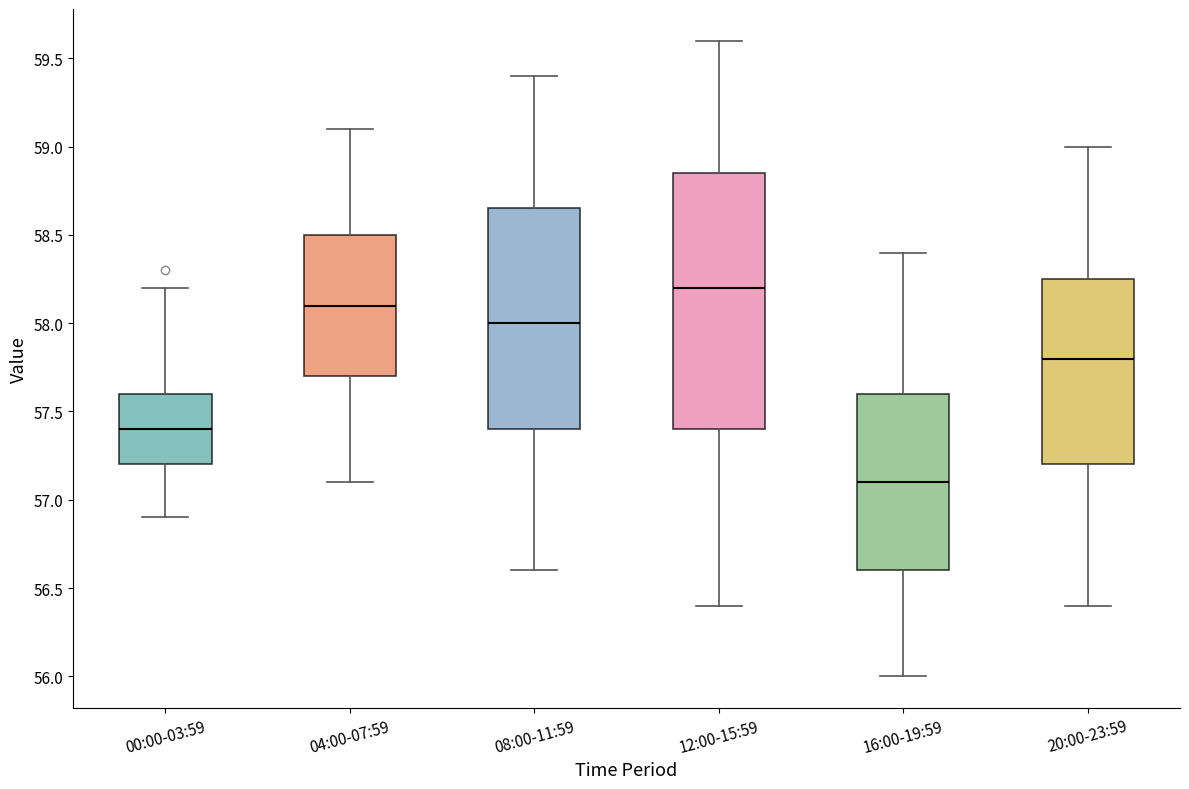

Reading left to right, transcribe this box plot: for each box, give where its median line is, the range the box spans, and where its two whiskers end, as read against the y-axis. The values are not printed on the chart, so give them approximately, as read against the axis.

00:00-03:59: median 57.40, box 57.20 to 57.60, whiskers 56.90 to 58.20
04:00-07:59: median 58.10, box 57.70 to 58.50, whiskers 57.10 to 59.10
08:00-11:59: median 58.00, box 57.40 to 58.65, whiskers 56.60 to 59.40
12:00-15:59: median 58.20, box 57.40 to 58.85, whiskers 56.40 to 59.60
16:00-19:59: median 57.10, box 56.60 to 57.60, whiskers 56.00 to 58.40
20:00-23:59: median 57.80, box 57.20 to 58.25, whiskers 56.40 to 59.00